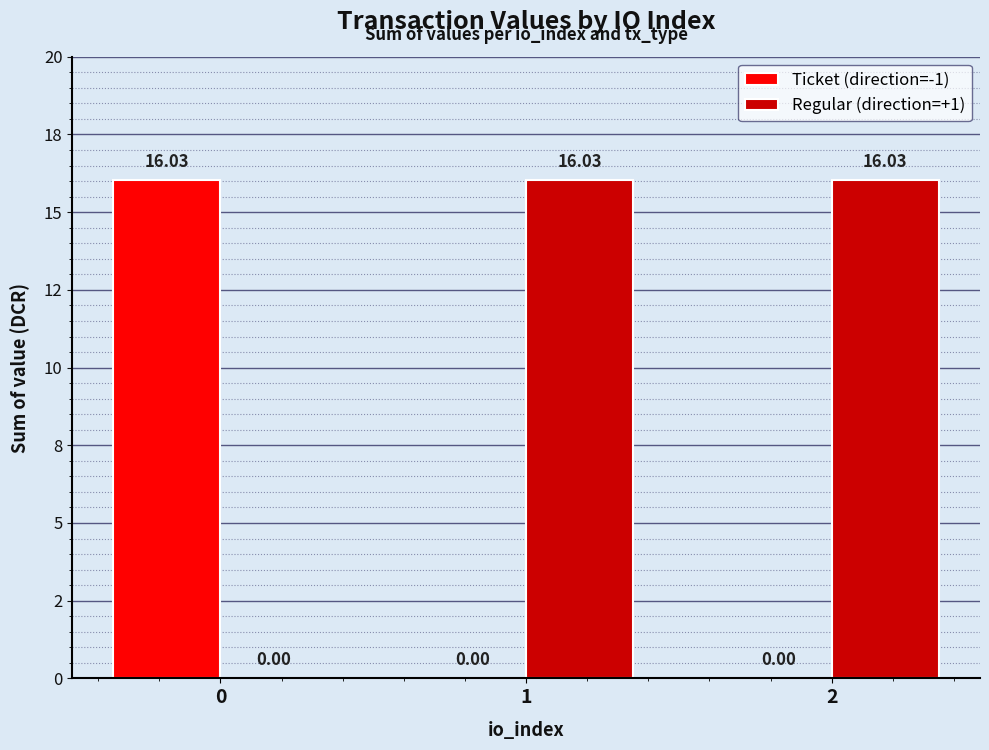

List the series in order of their peak value, lowest first.

Ticket (direction=-1), Regular (direction=+1)